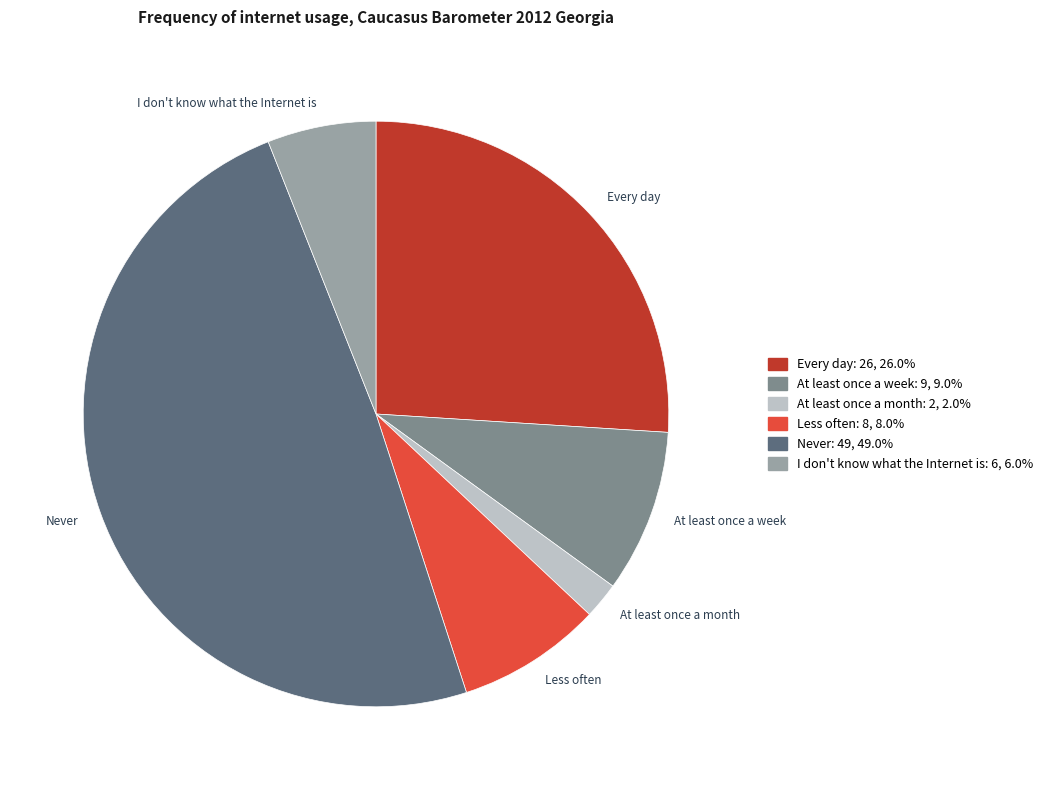

Between At least once a month and I don't know what the Internet is, which is larger?

I don't know what the Internet is